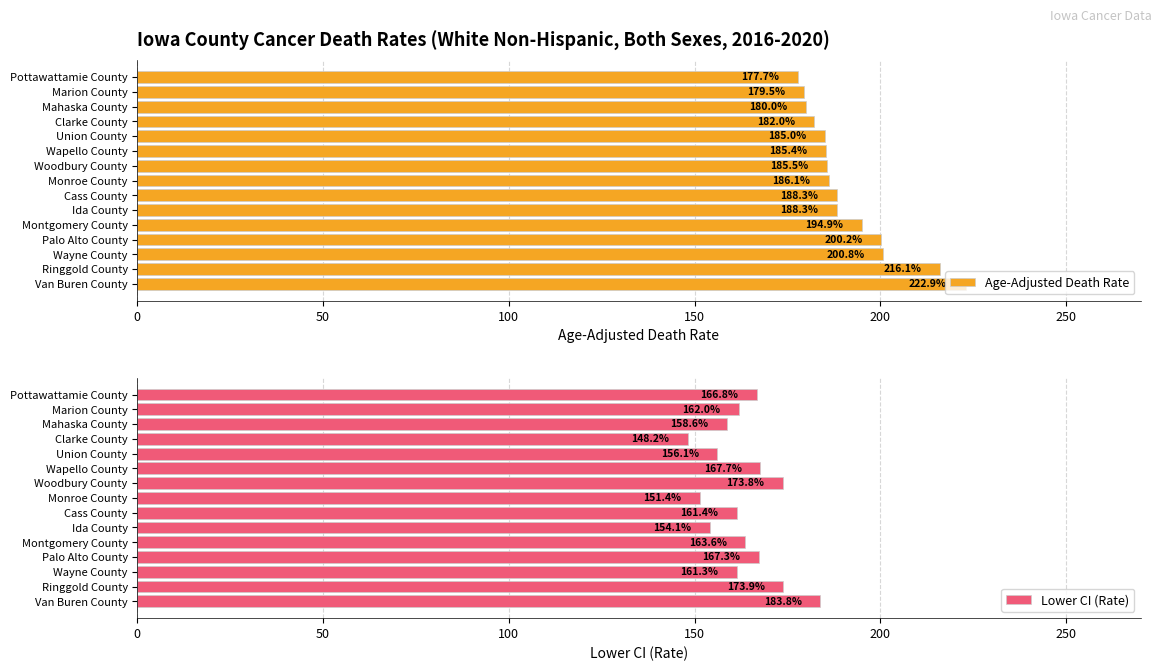

What is the average value of the Age-Adjusted Death Rate series?

191.5